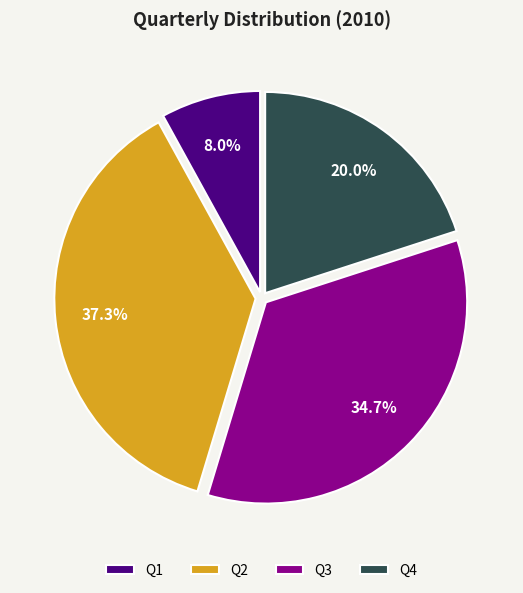

Count the number of slices in the pie.

4